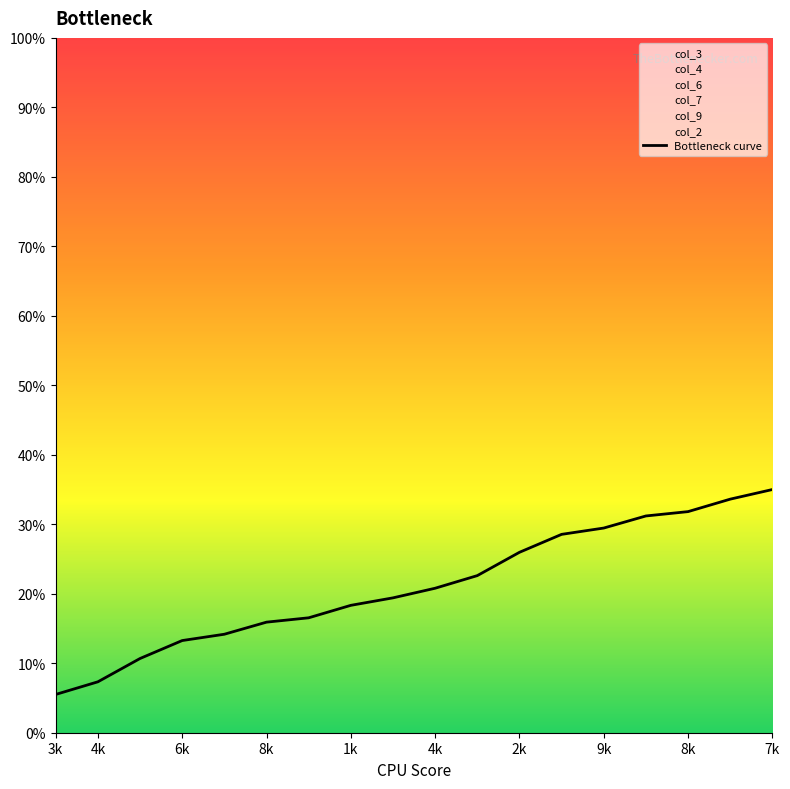

True or false: there are more than 2 points higher than both neighbors.

False